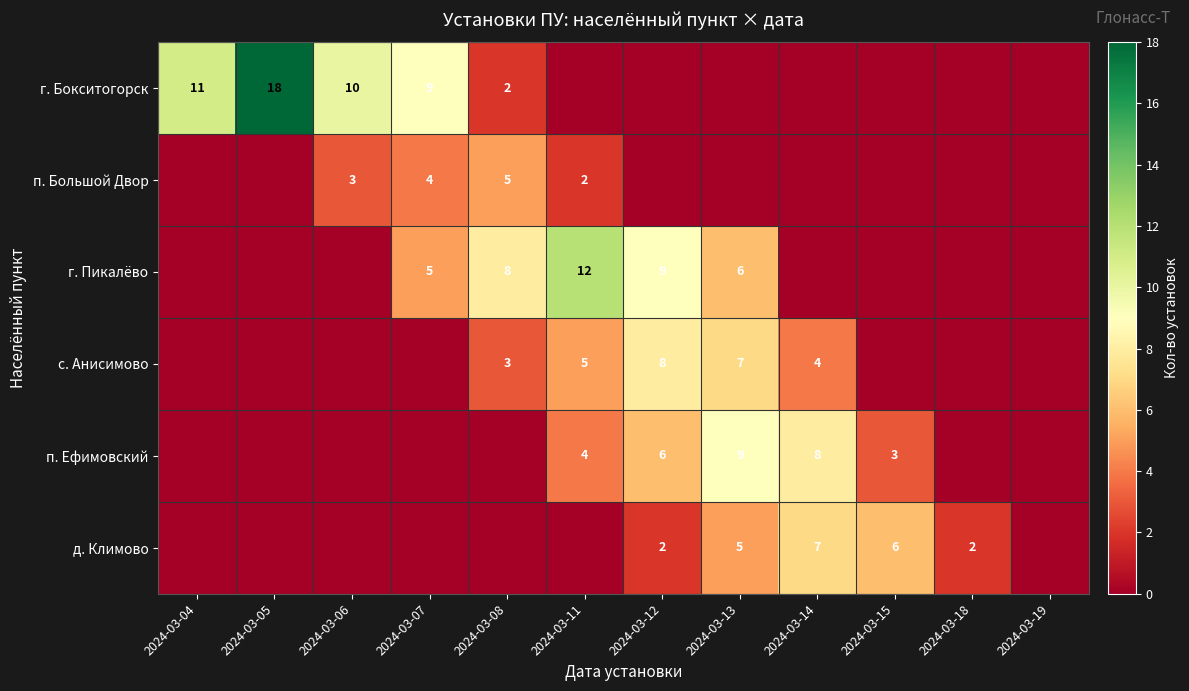

The с. Анисимово series shows 12 at 2024-03-13. True or false?

False